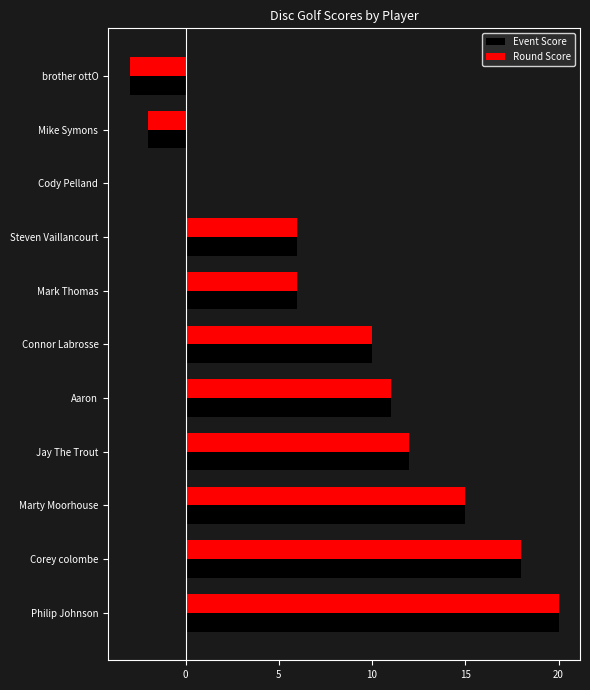

Is the value of Round Score at Connor Labrosse greater than the value of Event Score at Mike Symons?

Yes